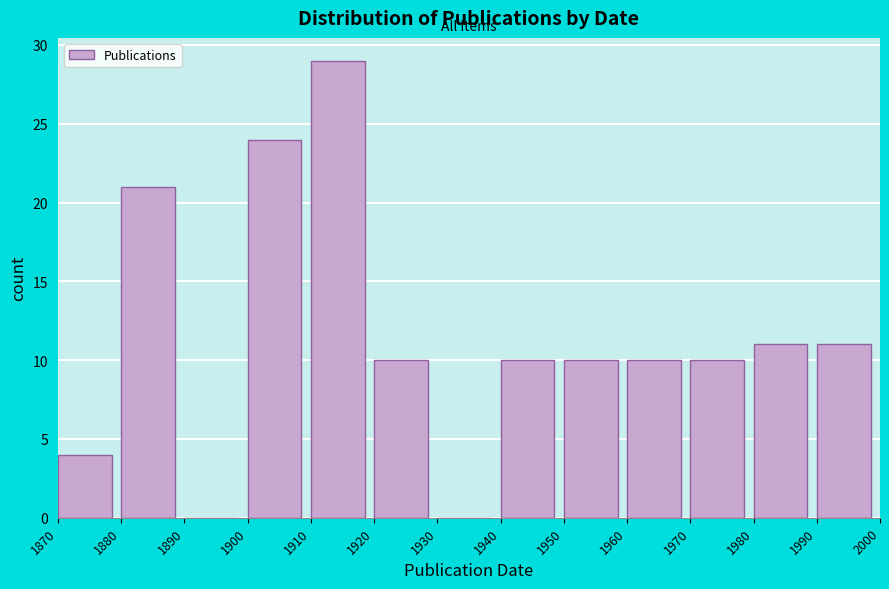

Over which range of the x-axis is the bar tallest?

1910 to 1920